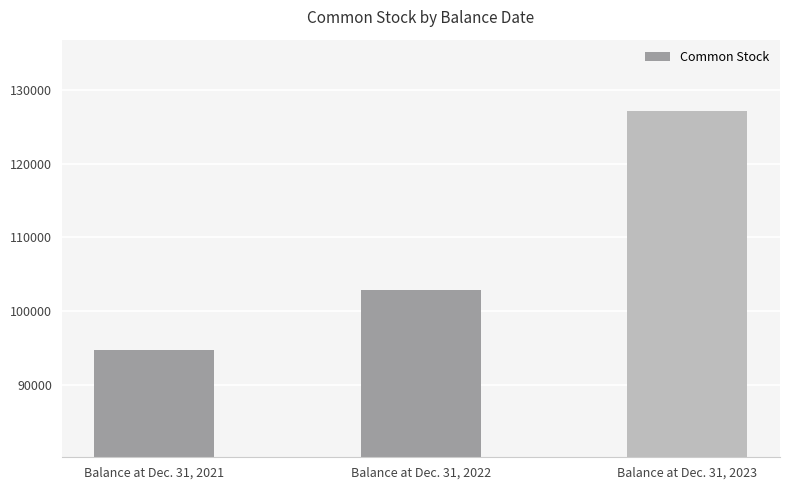

Reading left to right, extract all data points from this chart.

Balance at Dec. 31, 2021=94740	Balance at Dec. 31, 2022=102886	Balance at Dec. 31, 2023=127132